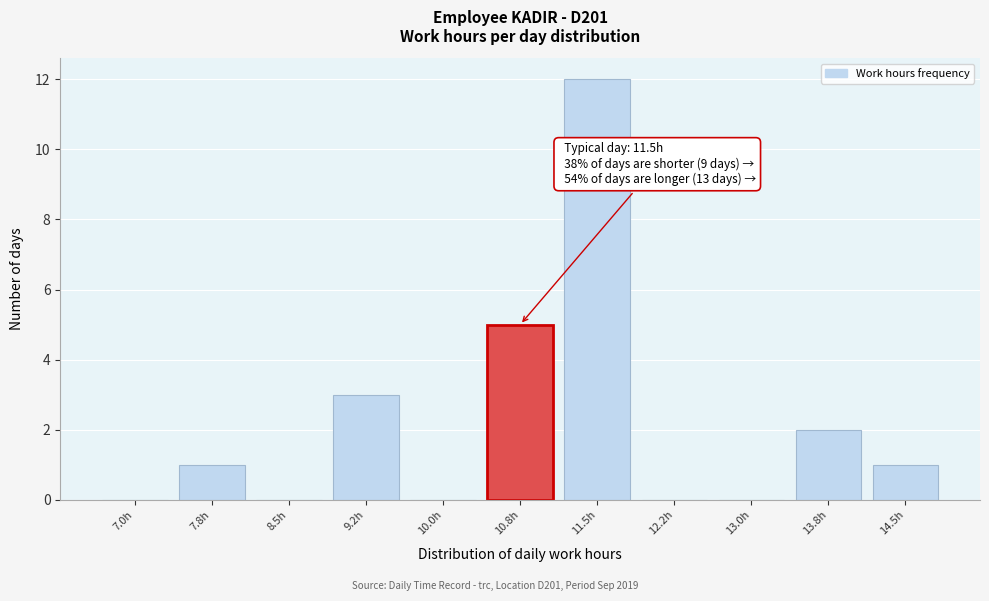

Reading left to right, transcribe all the data shown in this chart.

7.0h=0	7.8h=1	8.5h=0	9.2h=3	10.0h=0	10.8h=5	11.5h=12	12.2h=0	13.0h=0	13.8h=2	14.5h=1